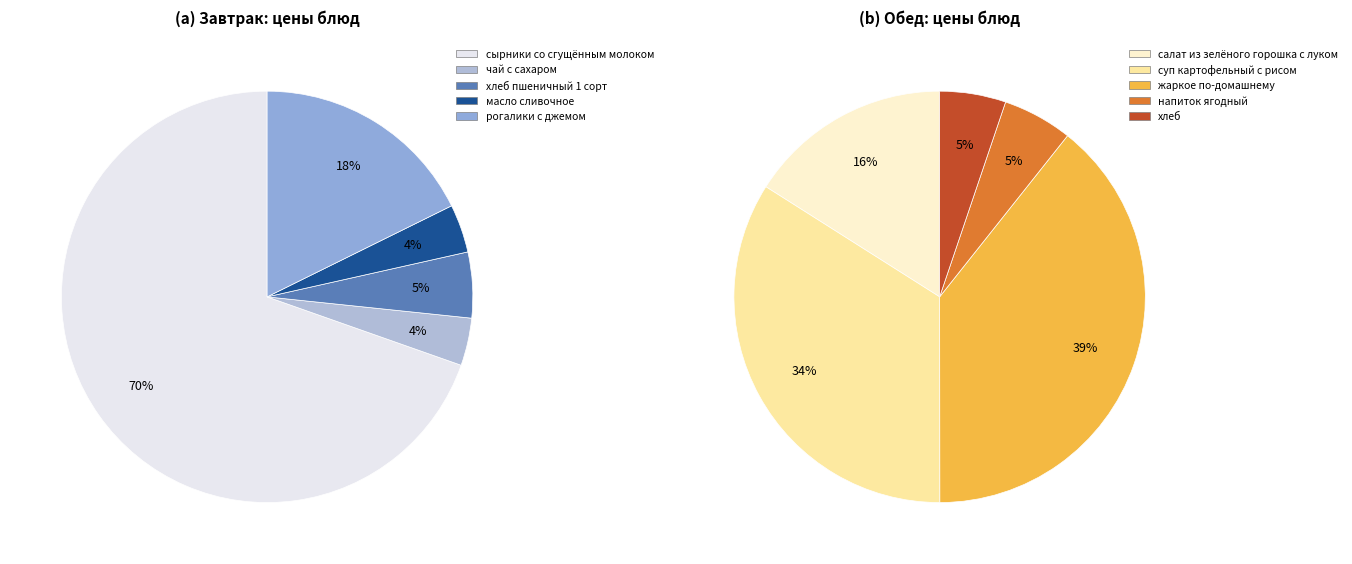

What is the difference between the highest and lowest values at 3?

4.2